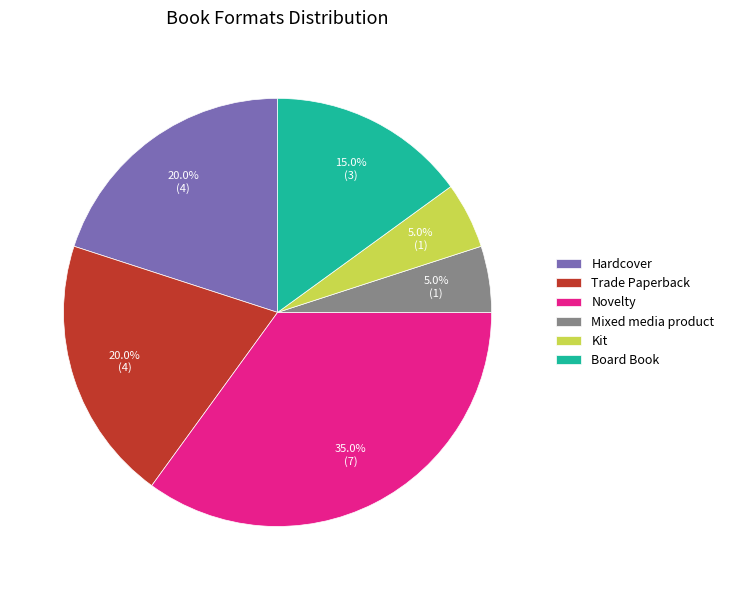

Does Mixed media product account for over 50% of the chart?

No